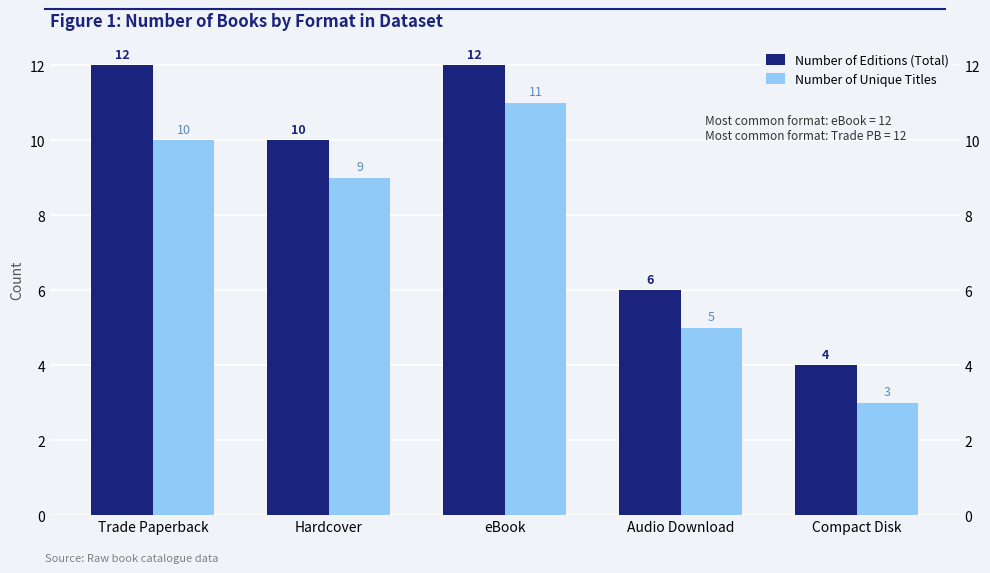

Which series has the largest total across all categories?

Number of Editions (Total)